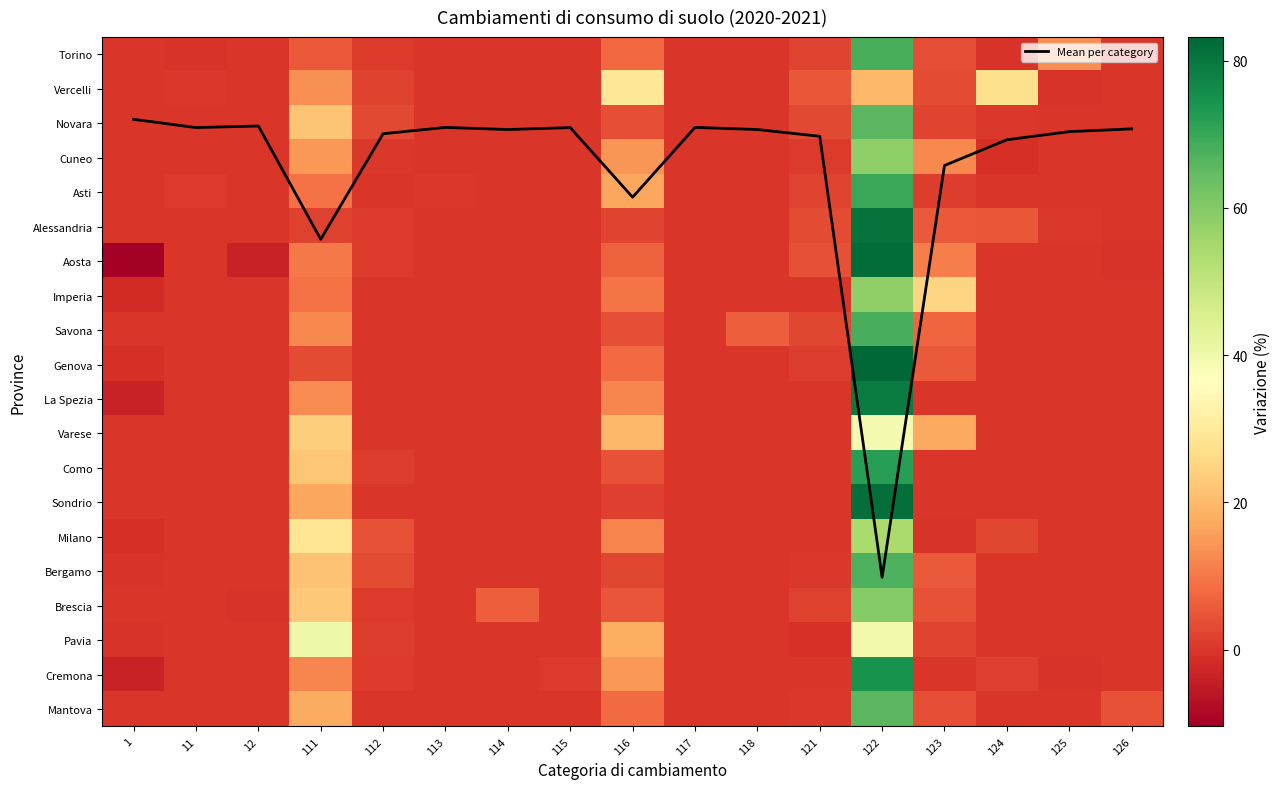

What is the average value of the Aosta series?

5.9